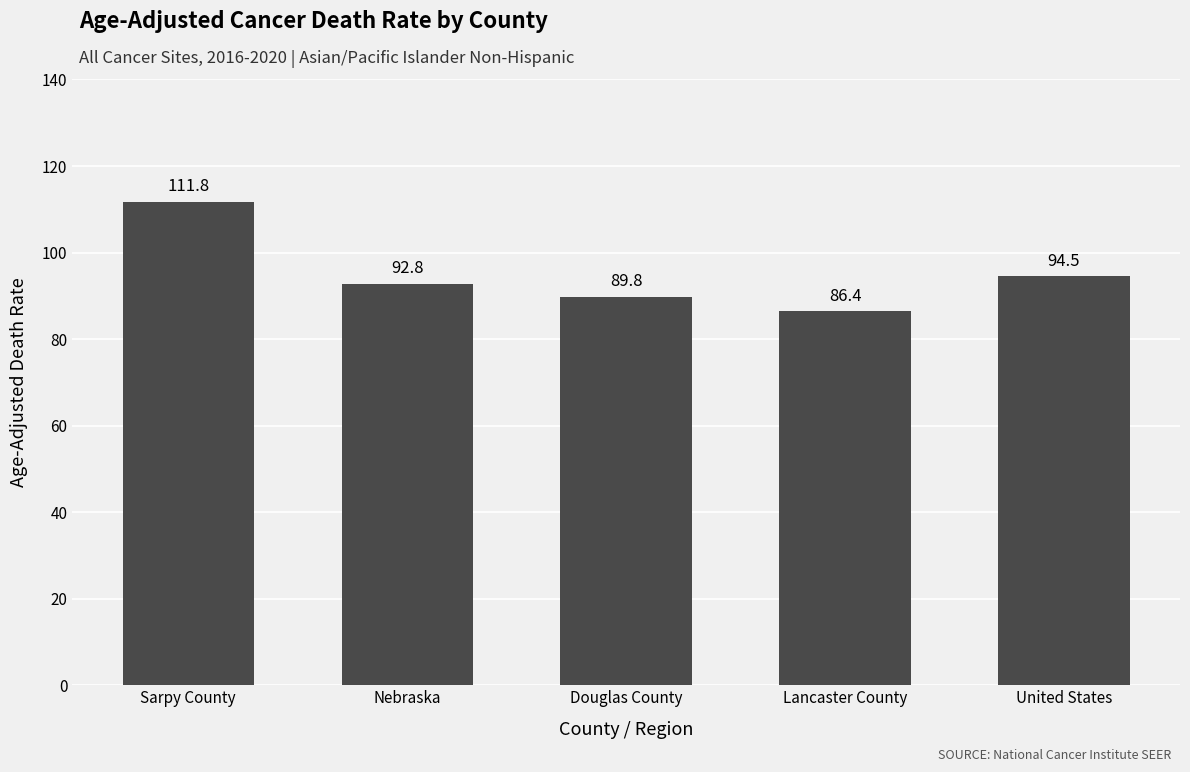

Is it true that the value at Douglas County is 89.8?

True